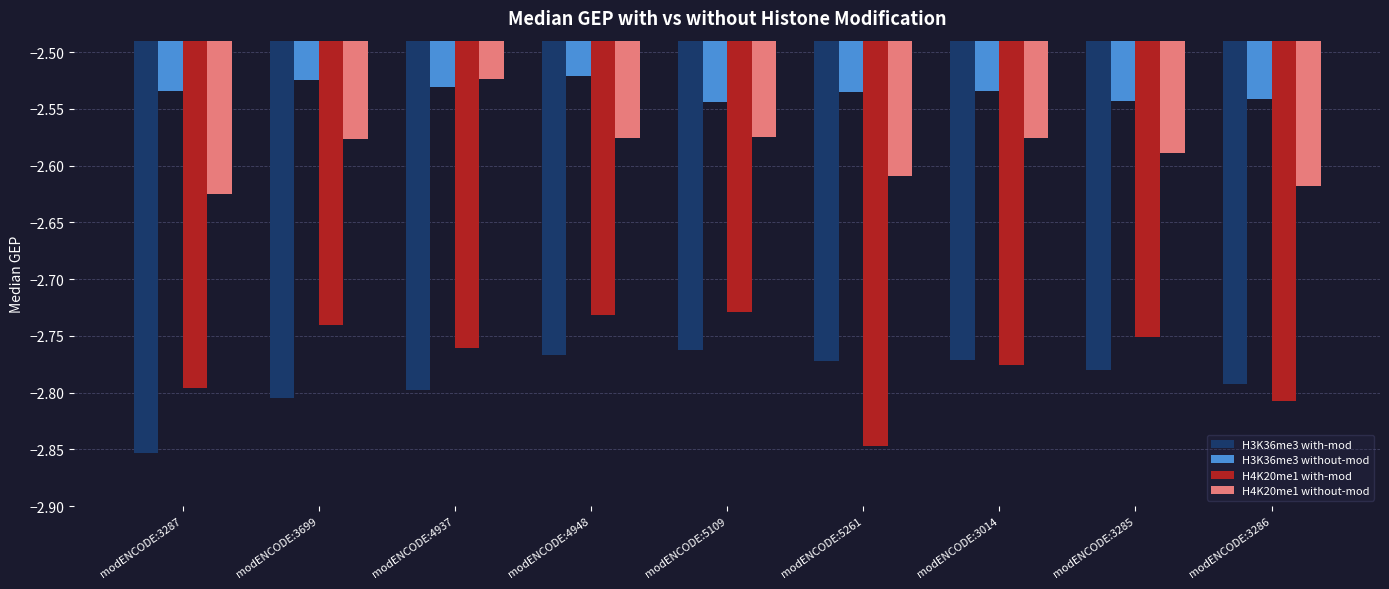

The value of H3K36me3 with-mod at modENCODE:5109 is -4.0. True or false?

False